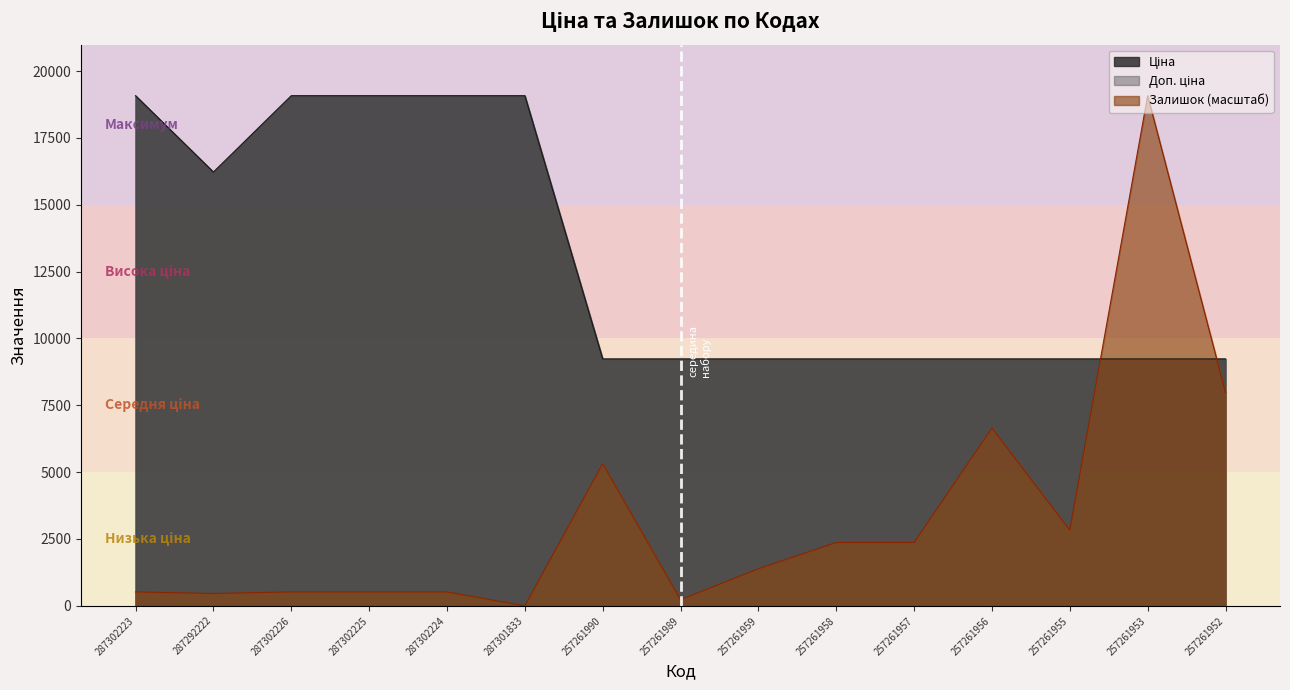

Read the Залишок value at 287302223.

520.3